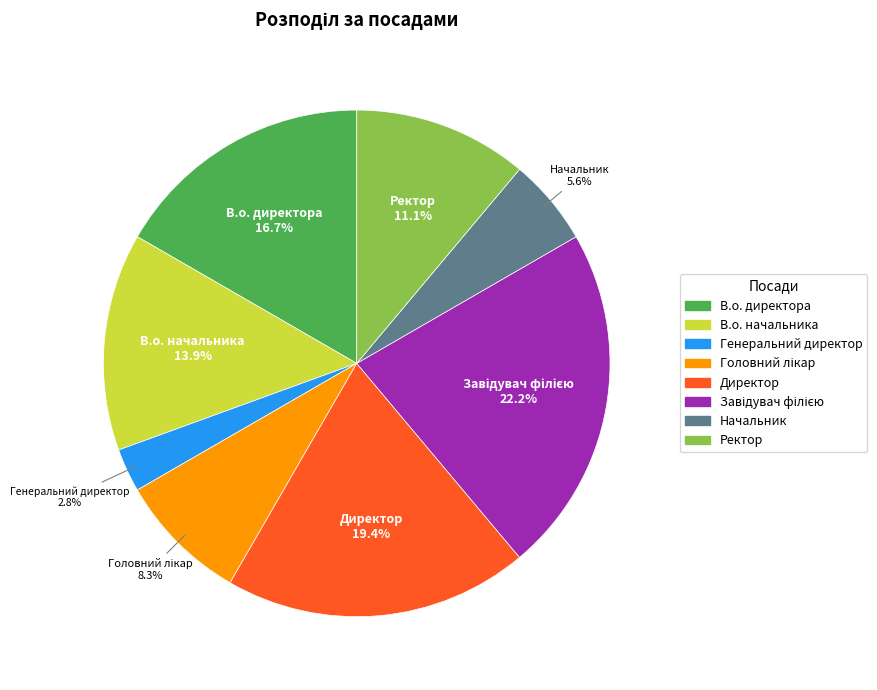

To the nearest percent, what portion does Начальник represent?

6%